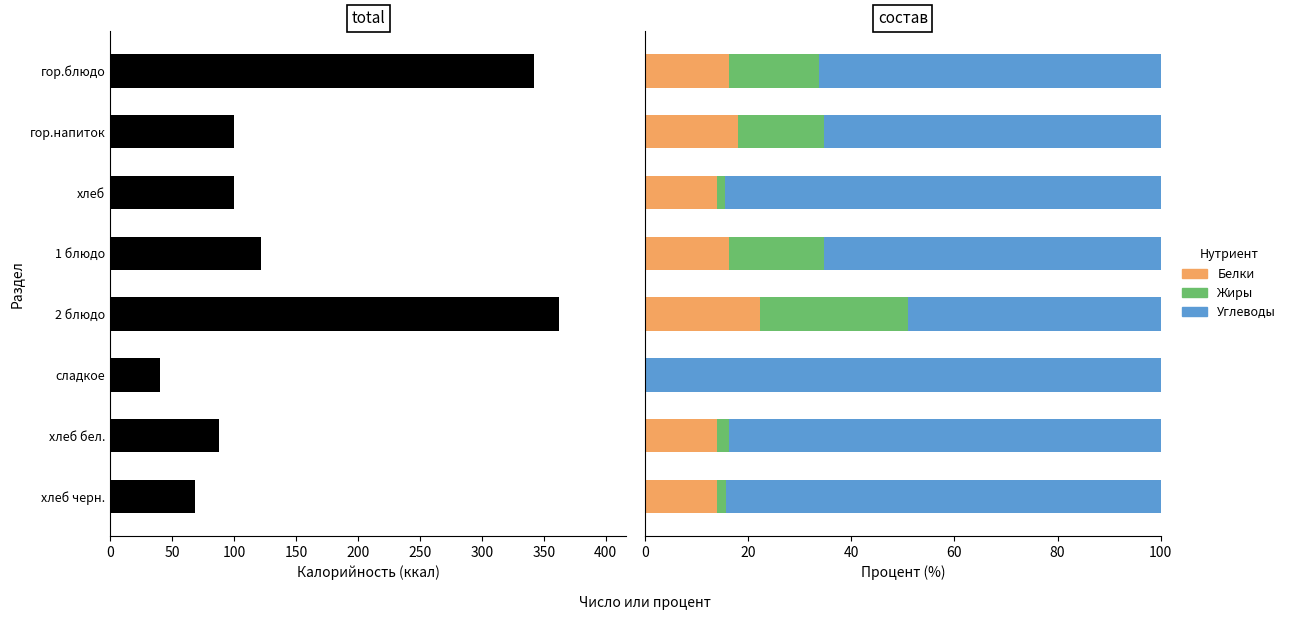

List the series in order of their peak value, highest first.

Калорийность, Углеводы, Жиры, Белки